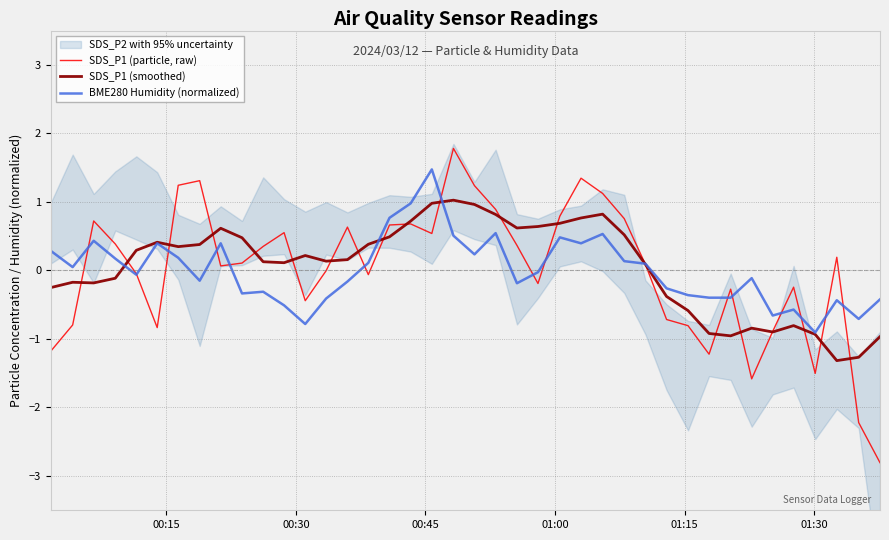

How many intersections are there between SDS_P1 (particle, raw) and BME280 Humidity (normalized)?

16